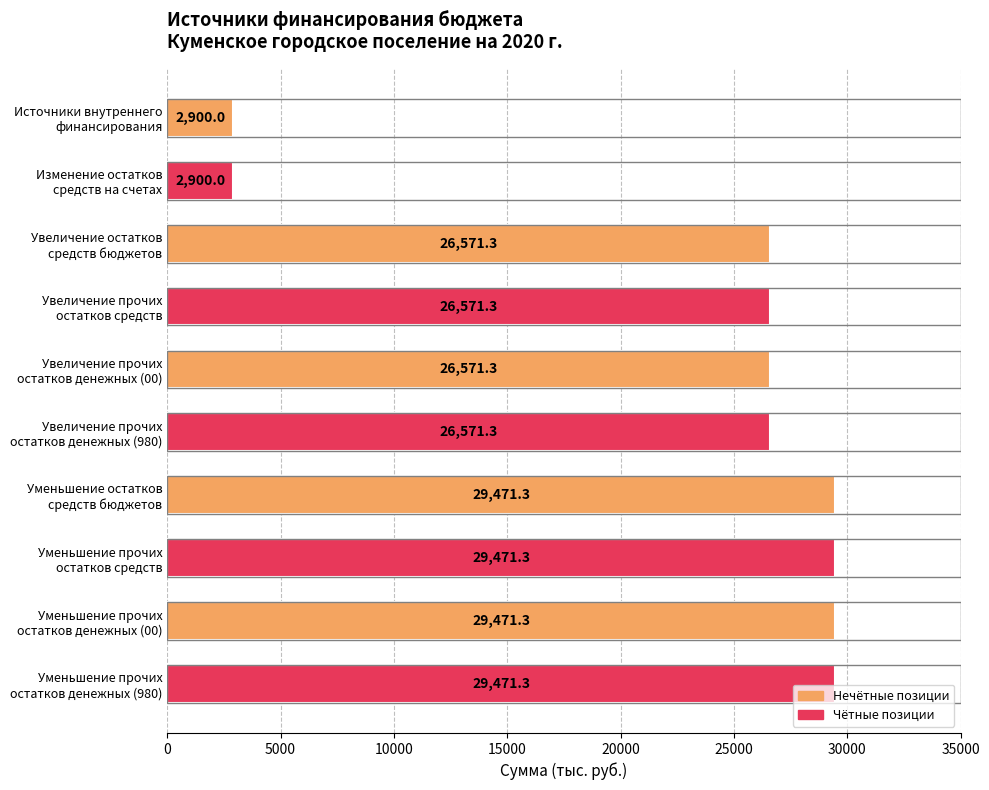

What is the difference between the second highest and minimum values?

26571.3